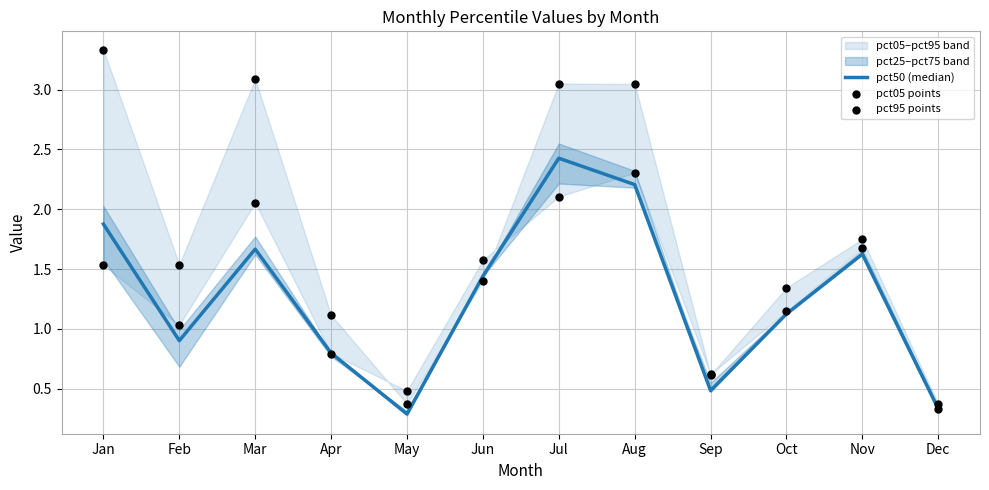

What is the total value across all series at Nov?

5.1